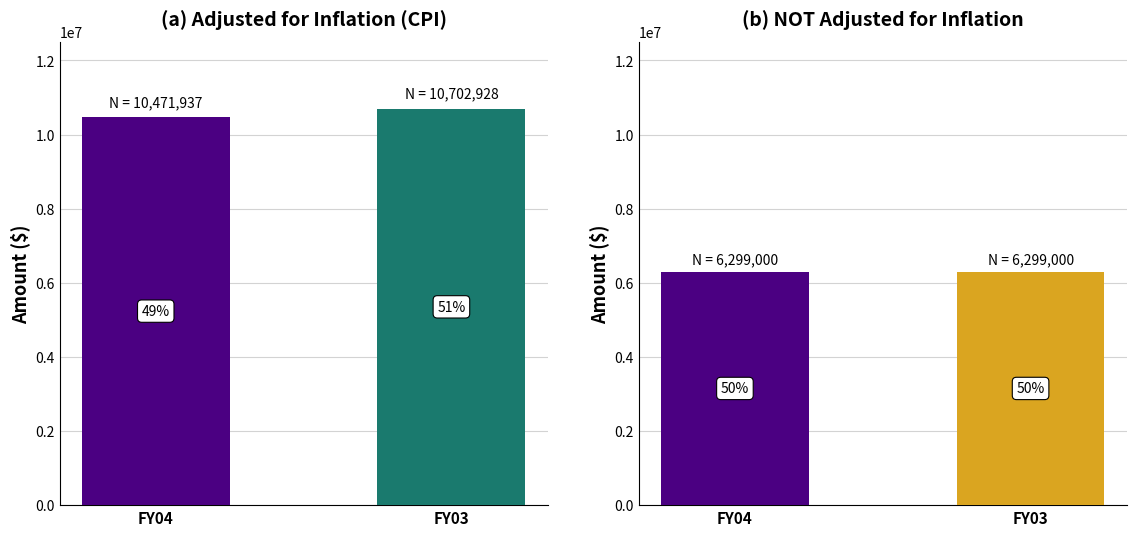

Reading right to left, transcribe all the data shown in this chart.

adjusted for inflation (CPI): 10702928	10471937
NOT adjusted for inflation: 6299000	6299000